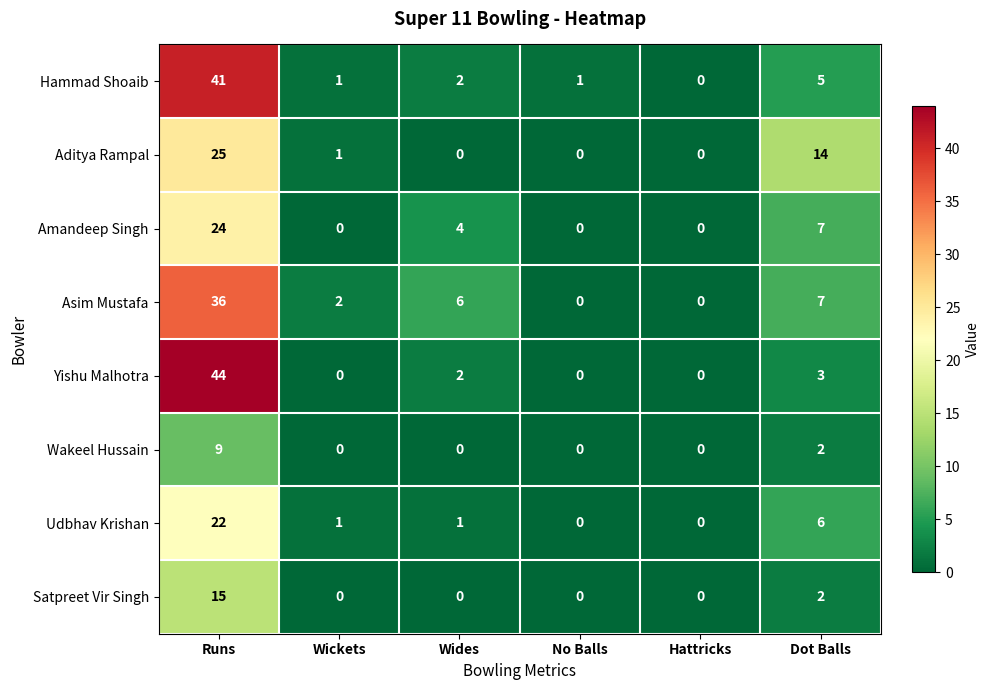

Which label corresponds to the largest value in the chart?

Runs